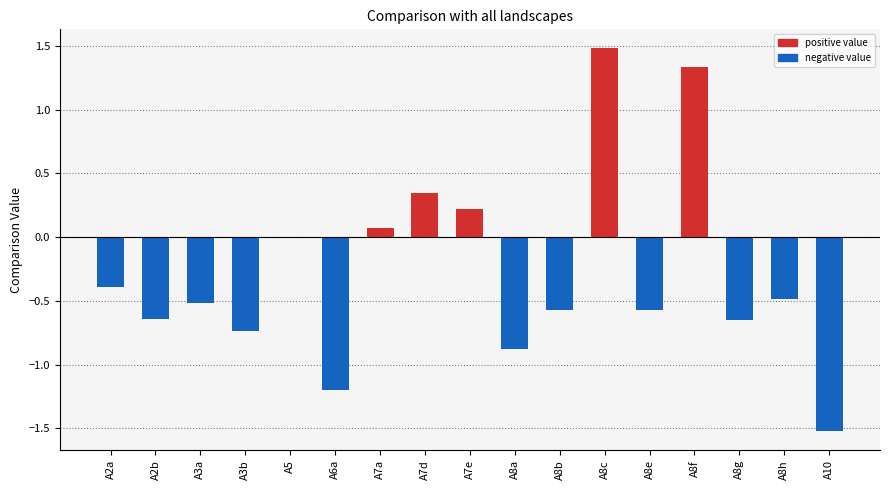

What is the label of the 1st bar from the left?

A2a